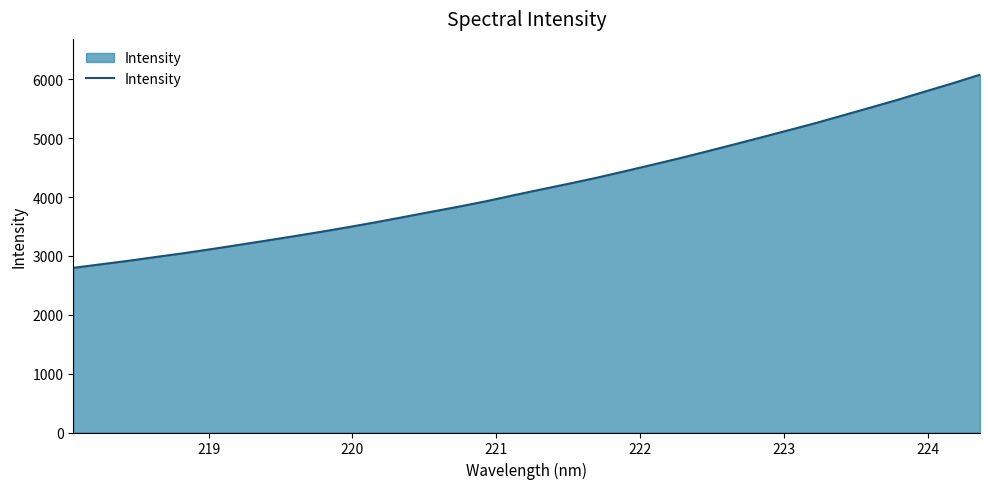

What is the smallest value displayed?

2796.6